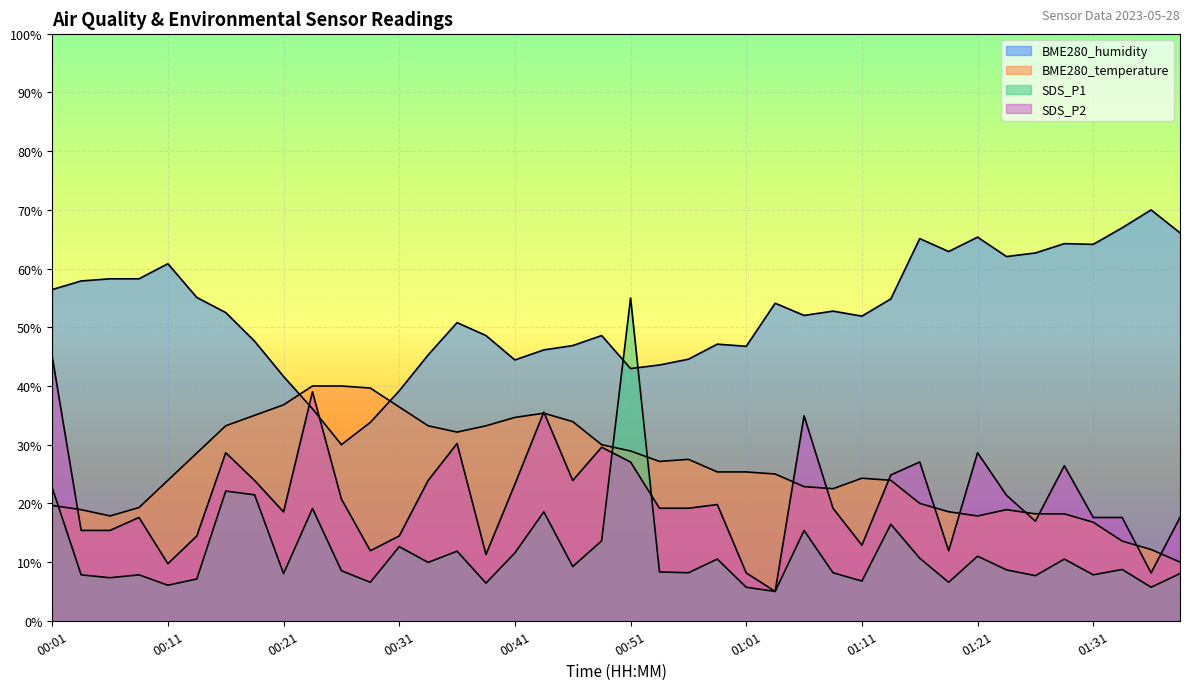

How many values in the SDS_P2 series are below 19?

18